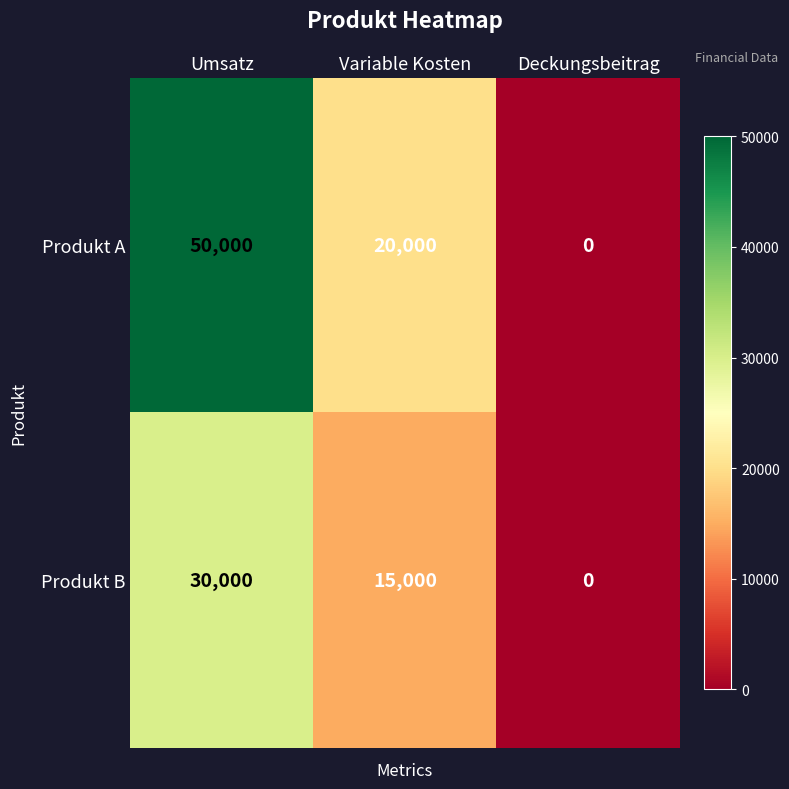

Rank the series at Variable Kosten from highest to lowest value.

Produkt A, Produkt B